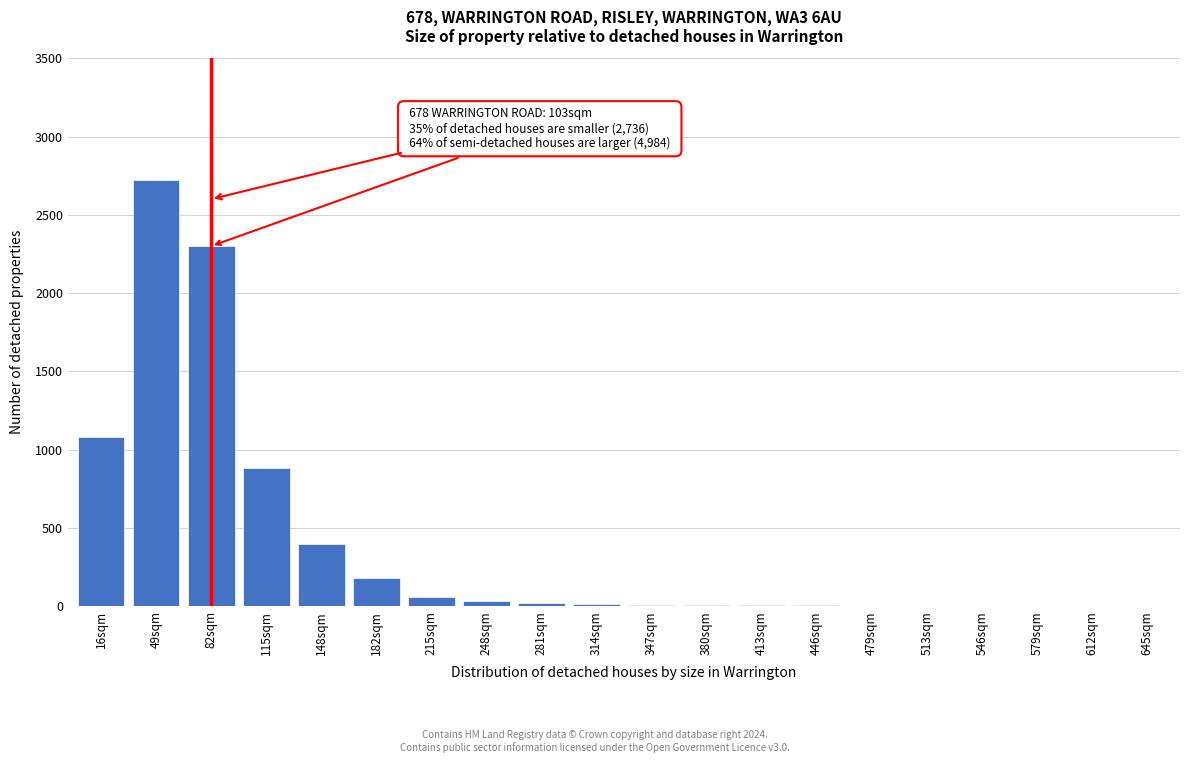

Which label corresponds to the largest value in the chart?

49sqm